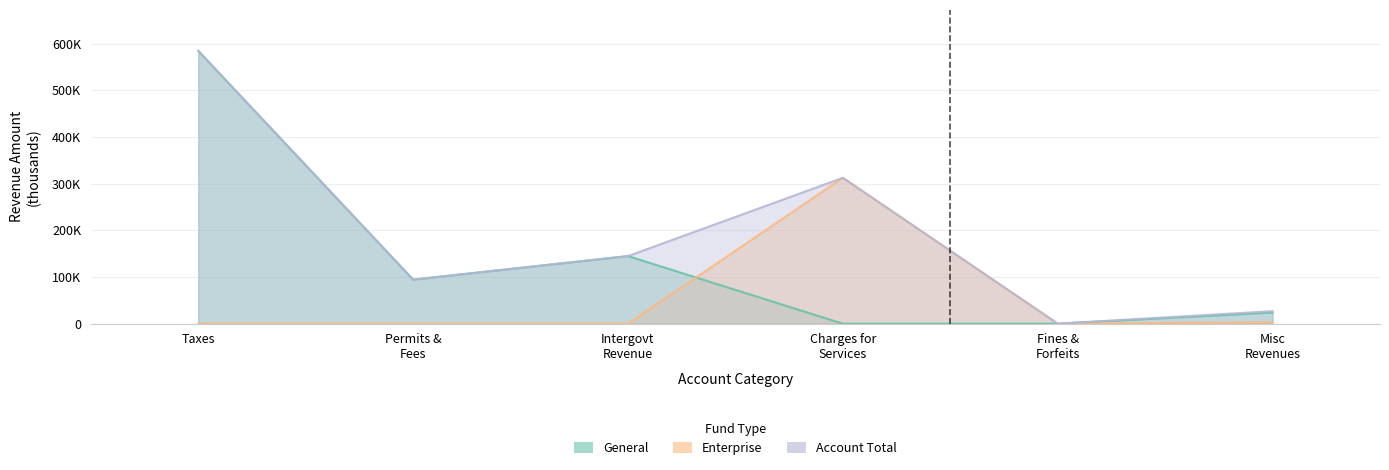

Reading right to left, transcribe all the data shown in this chart.

General: 23824	17	0	144864	94386	584655
Enterprise: 3039	0	312629	0	0	0
Account Total: 26863	17	312629	144864	94386	584655